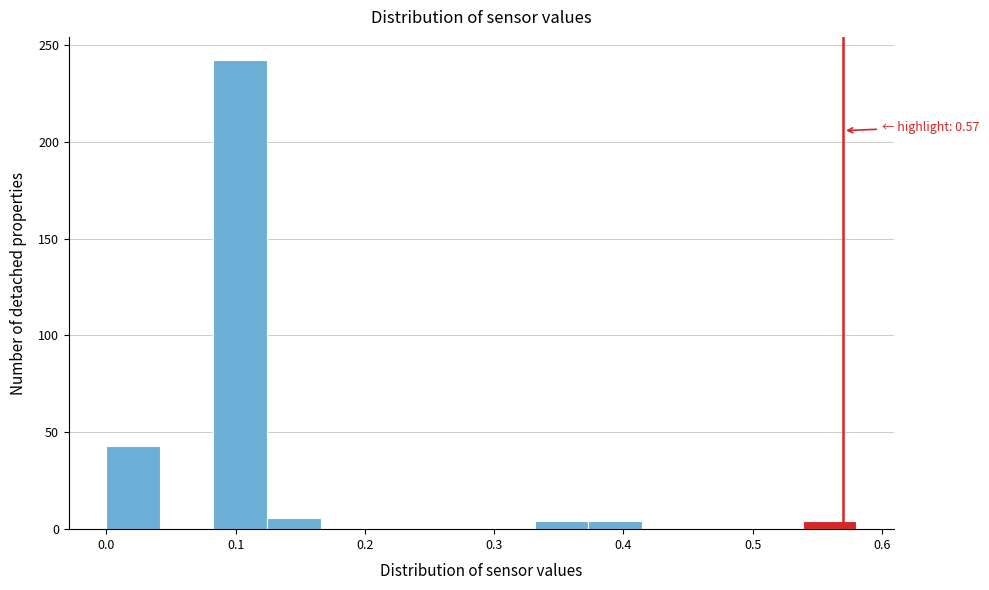

Which range on the x-axis has the tallest bar?

0.08 to 0.12